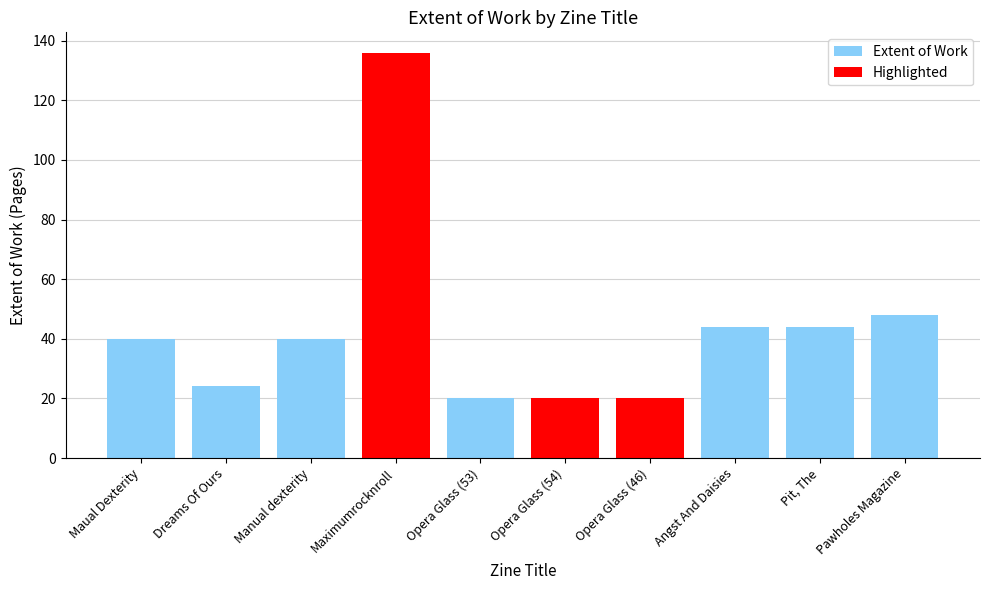

What is the value of the 10th bar from the left?

48